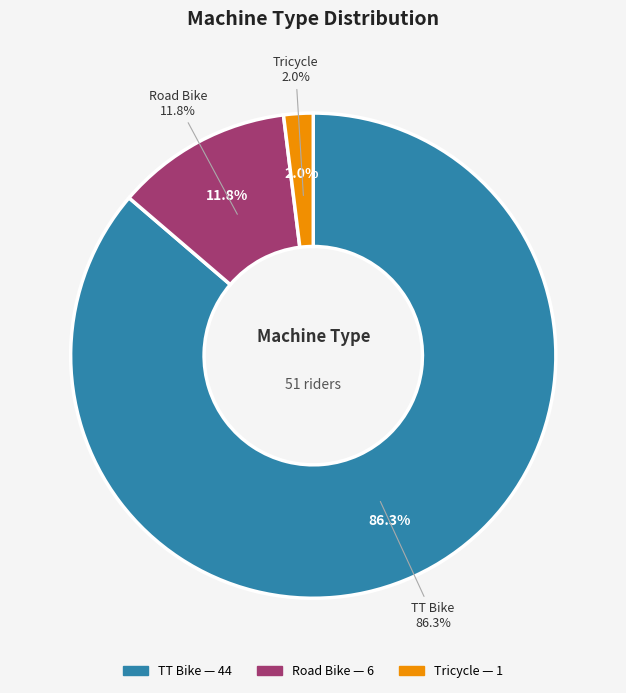

To the nearest percent, what percentage of the pie is TT Bike?

86%